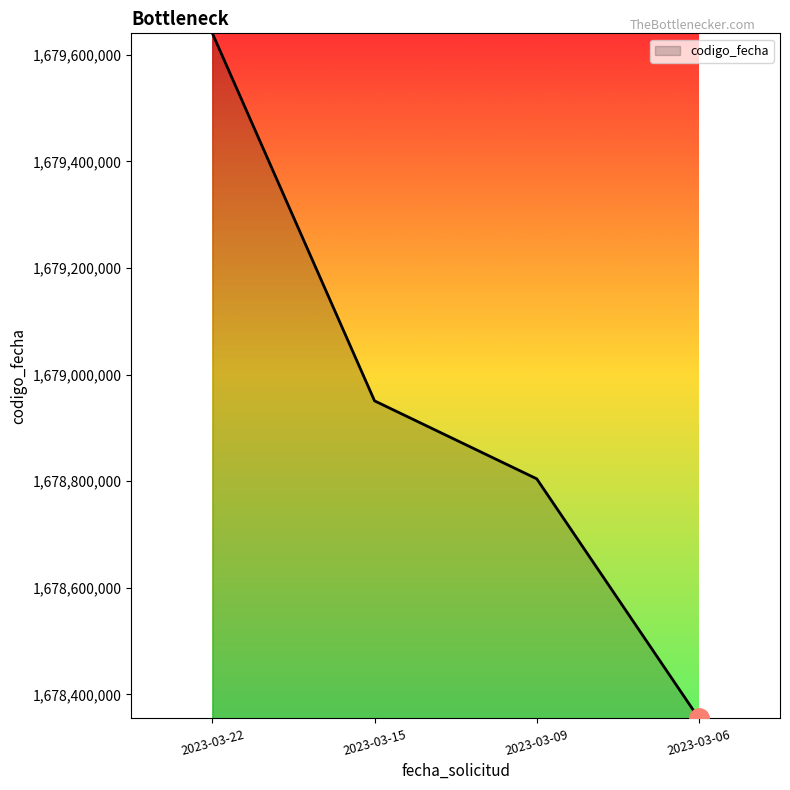

The chart shows a value of 1678804457 at 2023-03-09. True or false?

True